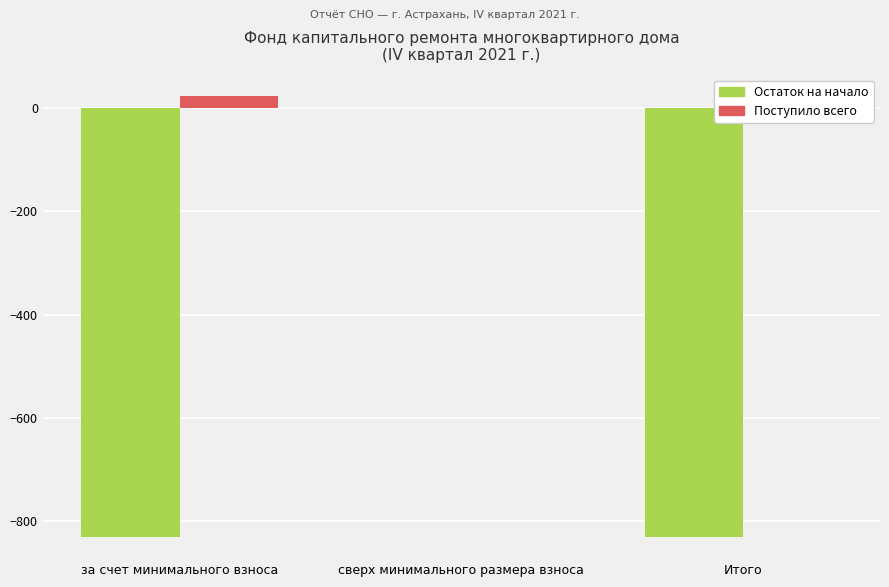

What is the difference between the maximum and second lowest values in the Остаток на начало series?

830.9